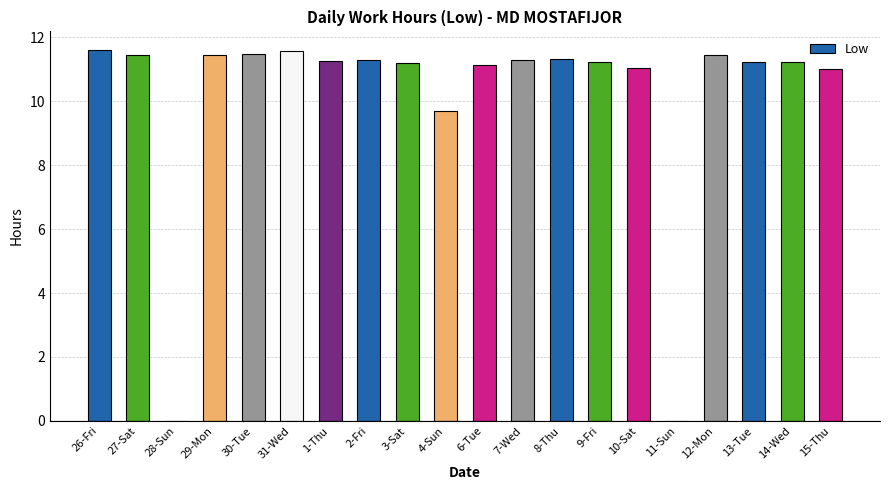

Which has a higher value, 15-Thu or 12-Mon?

12-Mon